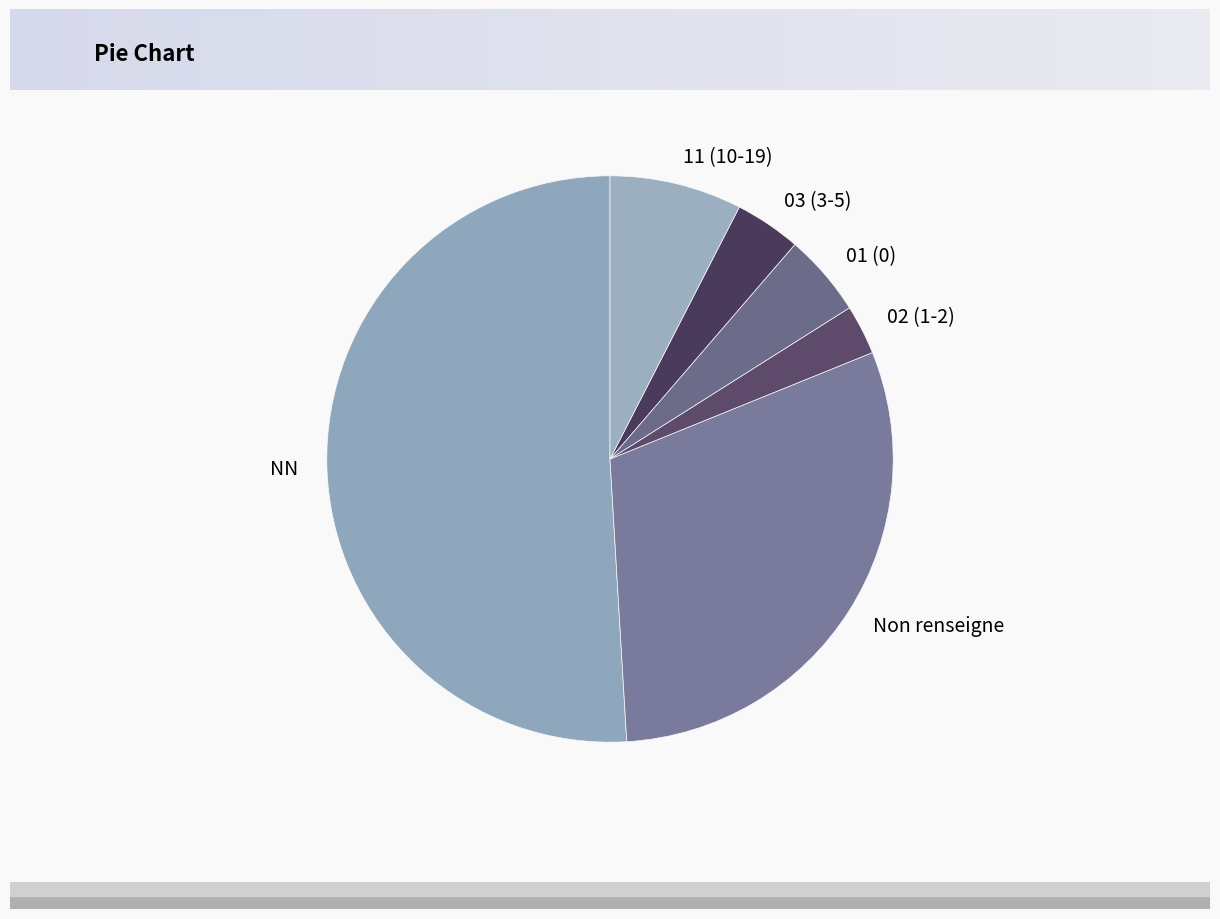

Is there any slice that represents more than half of the pie?

Yes